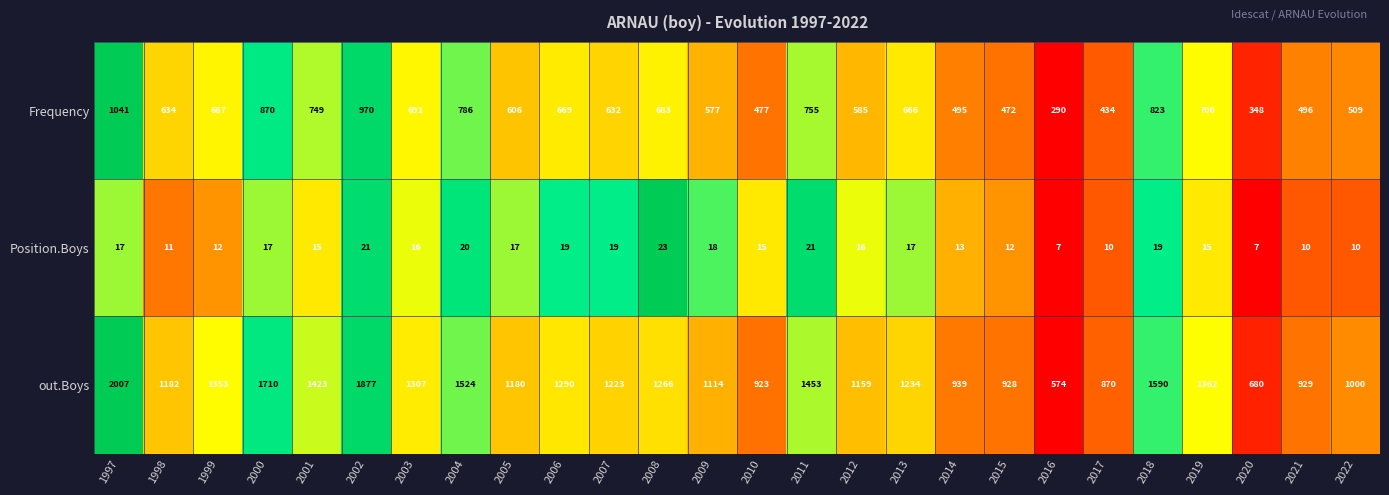

Rank the categories by out.Boys value from lowest to highest.

2016, 2020, 2017, 2010, 2015, 2021, 2014, 2022, 2009, 2012, 2005, 1998, 2007, 2013, 2008, 2006, 2003, 1999, 2019, 2001, 2011, 2004, 2018, 2000, 2002, 1997